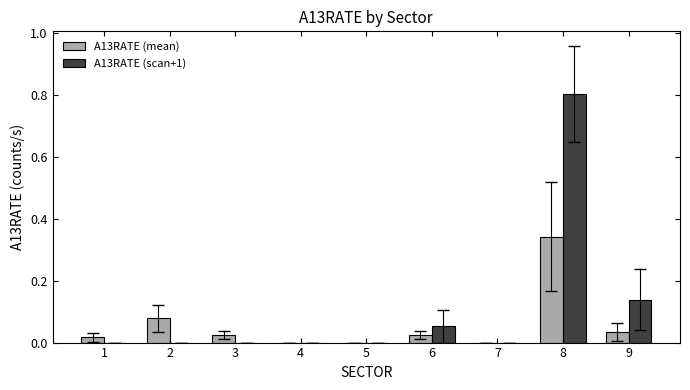

Between 3 and 8, which series saw the biggest shift?

A13RATE (scan+1)